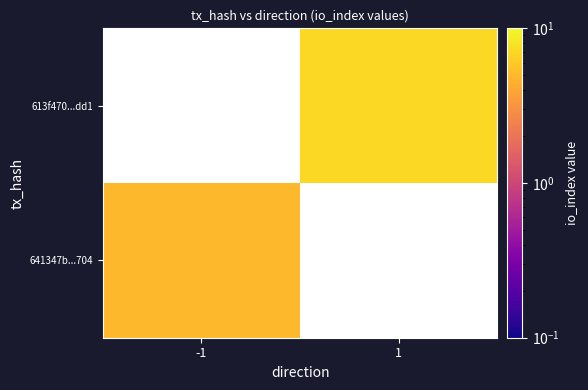

What is the minimum value shown in the chart?

5.0